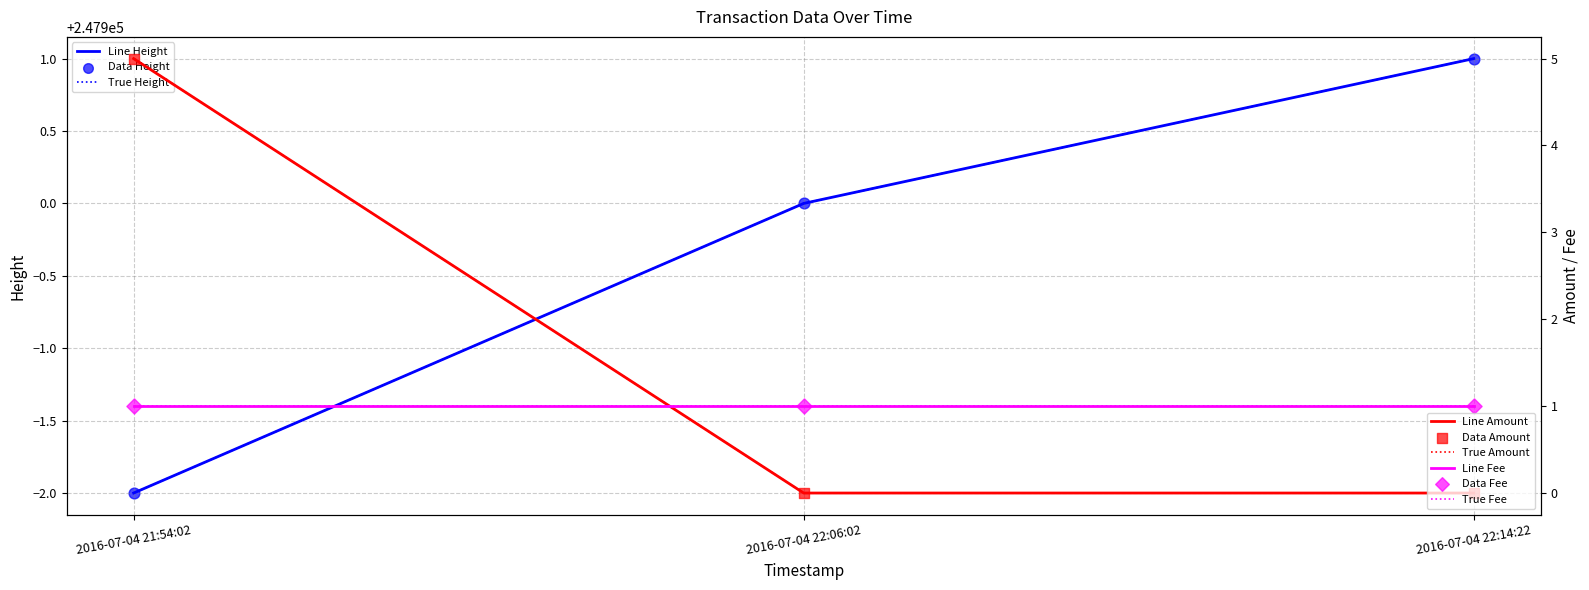

Is the value of Amount at 2016-07-04 22:06:02 greater than the value of Height at 2016-07-04 22:06:02?

No